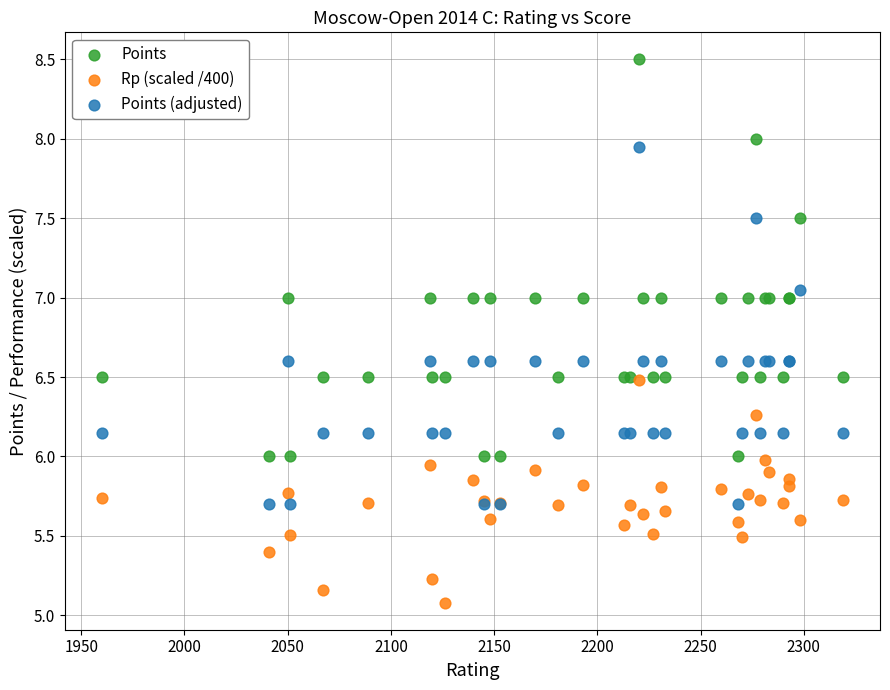

In the Rp (scaled /400) series, what Y value is closest to 5?

5.1